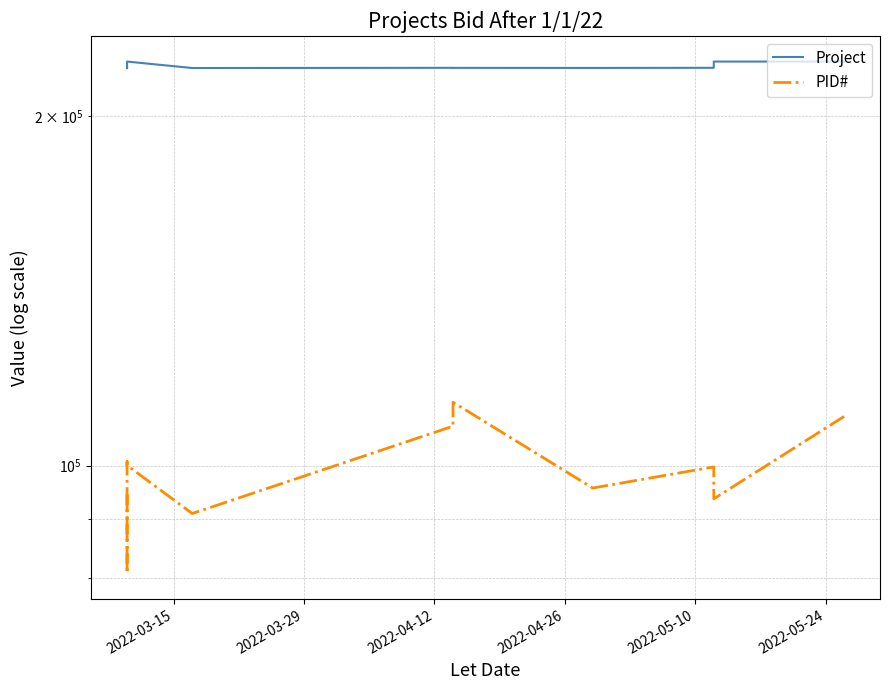

How many interior local valleys does the Project series have?

3